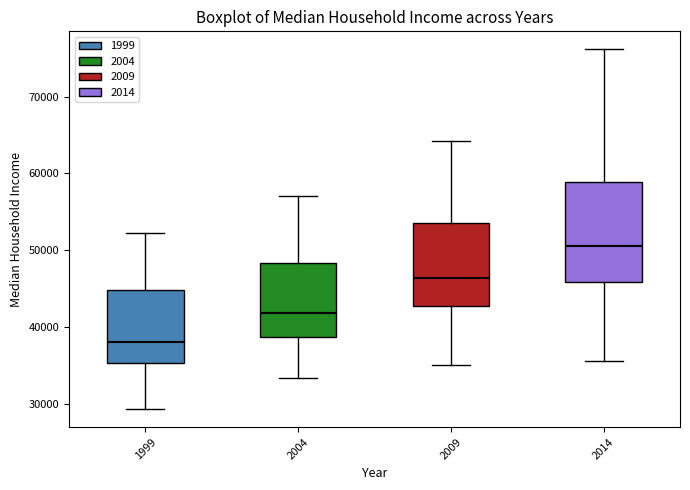

Reading left to right, transcribe this box plot: for each box, give where its median line is, the range the box spans, and where its two whiskers end, as read against the y-axis. The values are not printed on the chart, so give them approximately, as read against the axis.

1999: median 38000, box 35000 to 45000, whiskers 29000 to 52000
2004: median 42000, box 39000 to 48000, whiskers 33000 to 57000
2009: median 46000, box 43000 to 54000, whiskers 35000 to 64000
2014: median 50000, box 46000 to 59000, whiskers 36000 to 76000